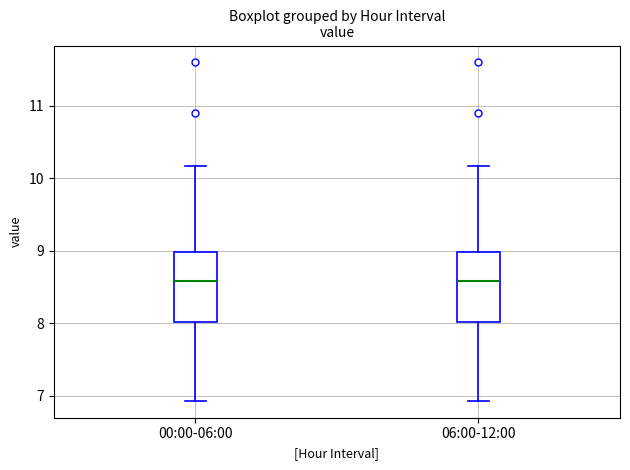

Reading left to right, transcribe this box plot: for each box, give where its median line is, the range the box spans, and where its two whiskers end, as read against the y-axis. The values are not printed on the chart, so give them approximately, as read against the axis.

00:00-06:00: median 8.6, box 8.0 to 9.0, whiskers 6.9 to 10.2
06:00-12:00: median 8.6, box 8.0 to 9.0, whiskers 6.9 to 10.2